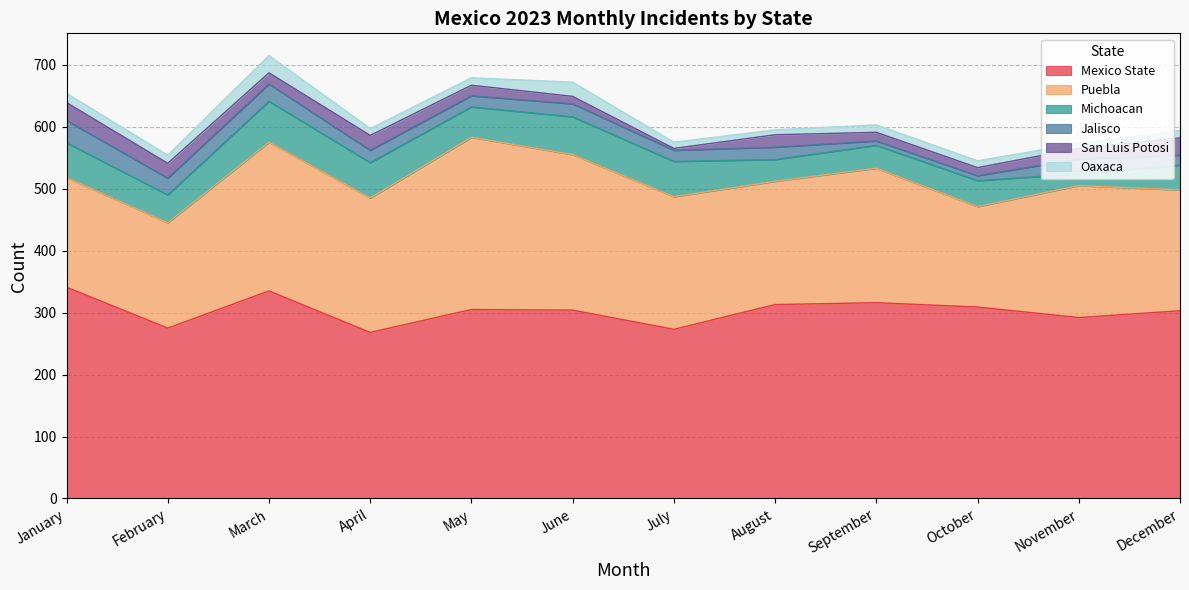

Which series ends up on top after the final intersection of Oaxaca and Jalisco?

Jalisco